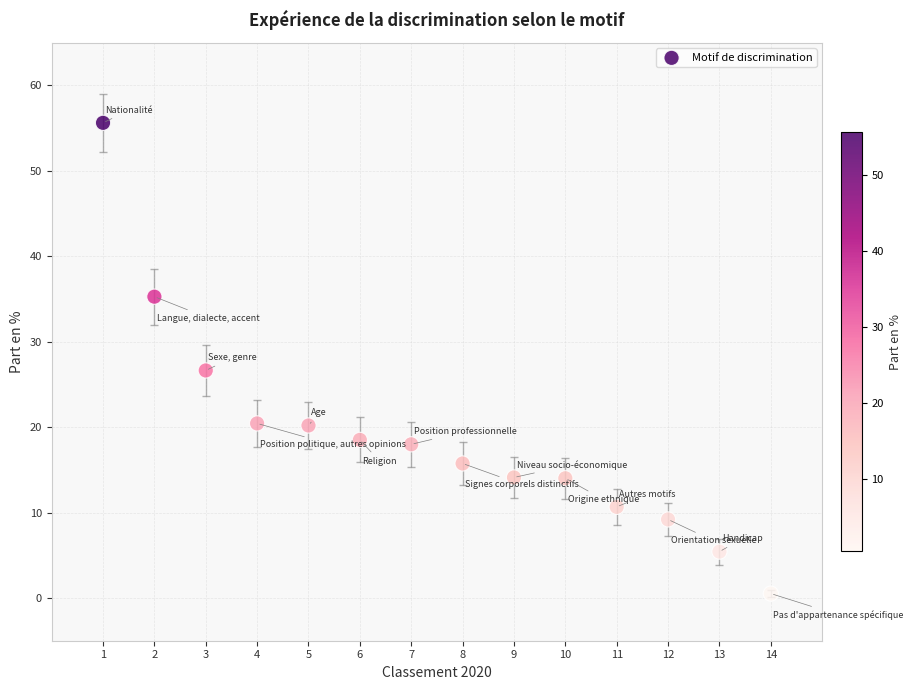

What is the range of Y values (max minus min)?

55.1